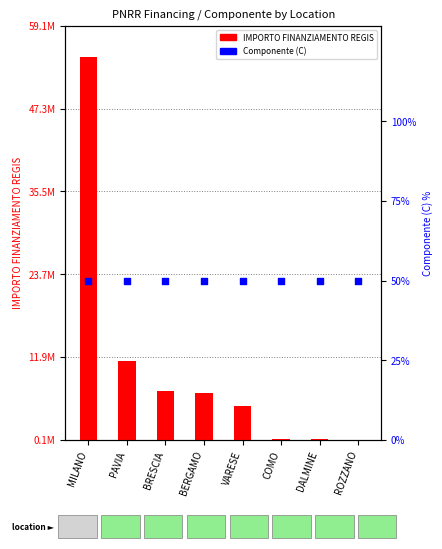

Which series contains the lowest Y value?

Componente (C)